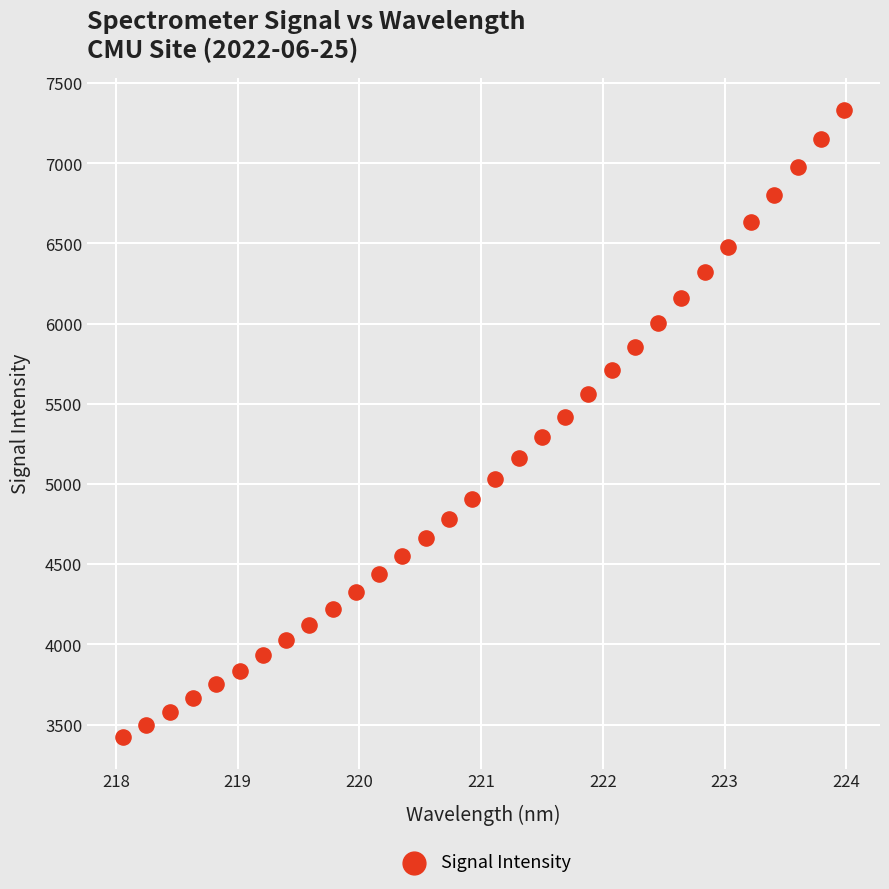

What is the range of X values (max minus min)?

5.9